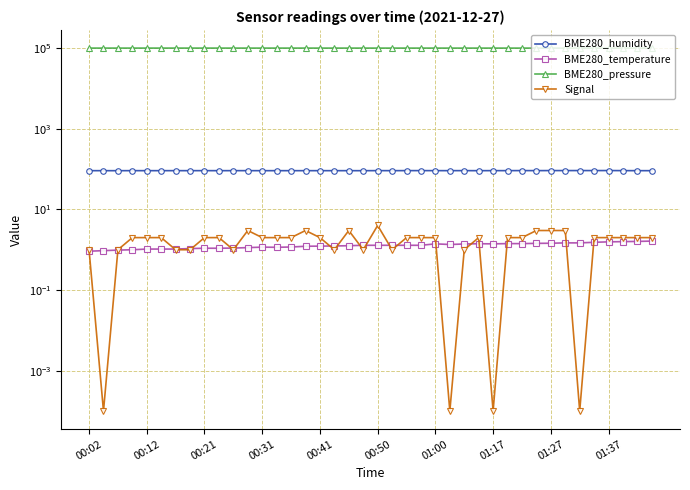

What is the difference between the maximum and minimum values in the BME280_humidity series?

0.7